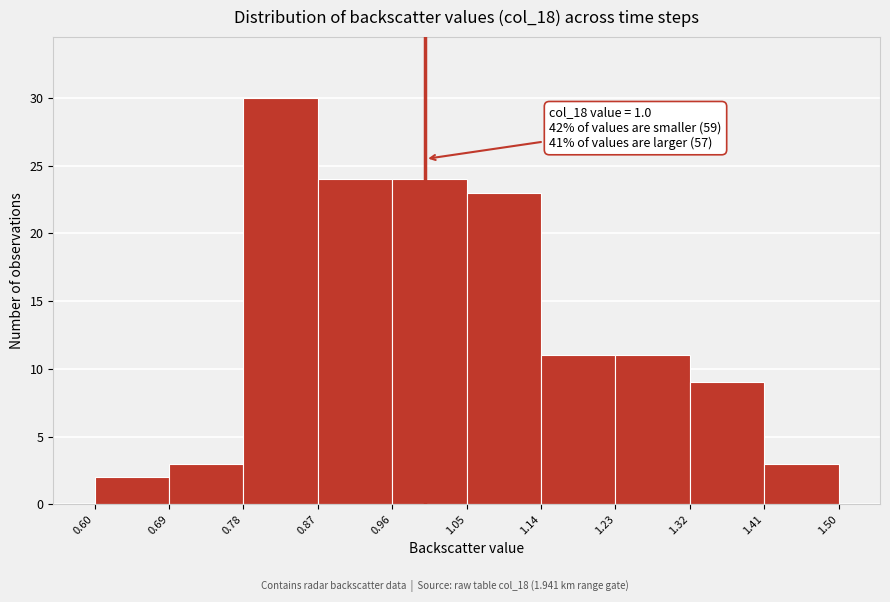

Over which range of the x-axis is the bar tallest?

0.78 to 0.87